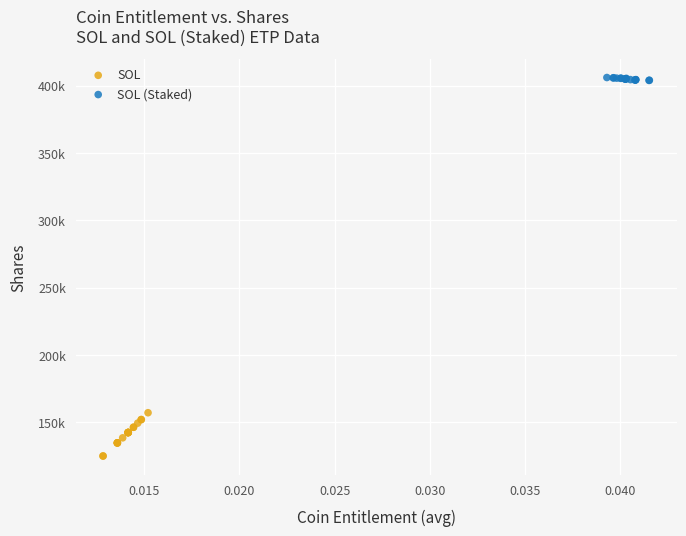

What are all the series names shown in the legend?

SOL, SOL (Staked)